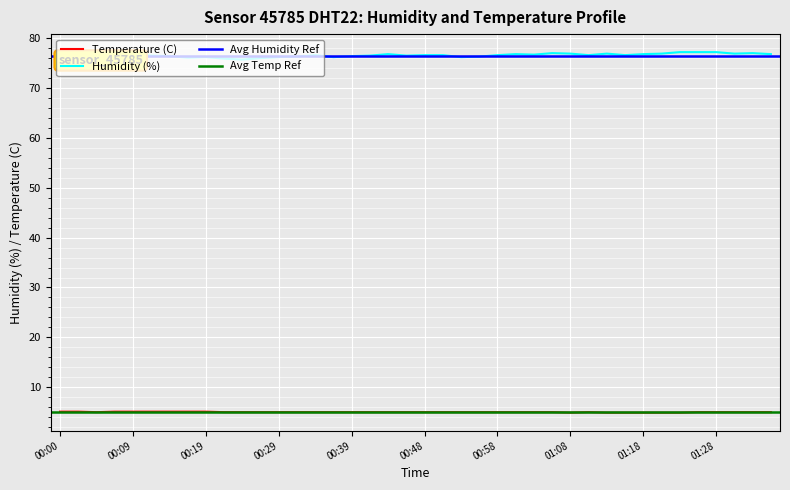

Reading left to right, extract all data points from this chart.

Temperature: 00:00=5.1	00:02=5.1	00:05=5.0	00:07=5.1	00:09=5.1	00:12=5.1	00:14=5.1	00:17=5.1	00:19=5.1	00:22=5.0	00:24=5.0	00:26=5.0	00:29=5.0	00:31=5.0	00:34=5.0	00:36=5.0	00:39=5.0	00:41=5.0	00:43=5.0	00:46=5.0	00:48=5.0	00:51=5.0	00:53=5.0	00:56=5.0	00:58=5.0	01:01=5.0	01:03=5.0	01:06=5.0	01:08=4.9	01:10=5.0	01:13=4.9	01:15=4.9	01:18=4.9	01:20=4.9	01:23=4.9	01:25=5.0	01:28=5.0	01:30=5.0	01:32=5.0	01:35=5.0
Humidity: 00:00=77.0	00:02=77.1	00:05=77.0	00:07=77.0	00:09=76.8	00:12=76.5	00:14=76.4	00:17=76.1	00:19=76.2	00:22=75.9	00:24=75.7	00:26=76.0	00:29=76.2	00:31=76.3	00:34=76.6	00:36=76.2	00:39=76.4	00:41=76.5	00:43=76.8	00:46=76.5	00:48=76.6	00:51=76.6	00:53=76.2	00:56=76.3	00:58=76.6	01:01=76.8	01:03=76.7	01:06=77.0	01:08=76.9	01:10=76.6	01:13=76.9	01:15=76.6	01:18=76.8	01:20=76.9	01:23=77.2	01:25=77.2	01:28=77.2	01:30=76.9	01:32=77.0	01:35=76.8